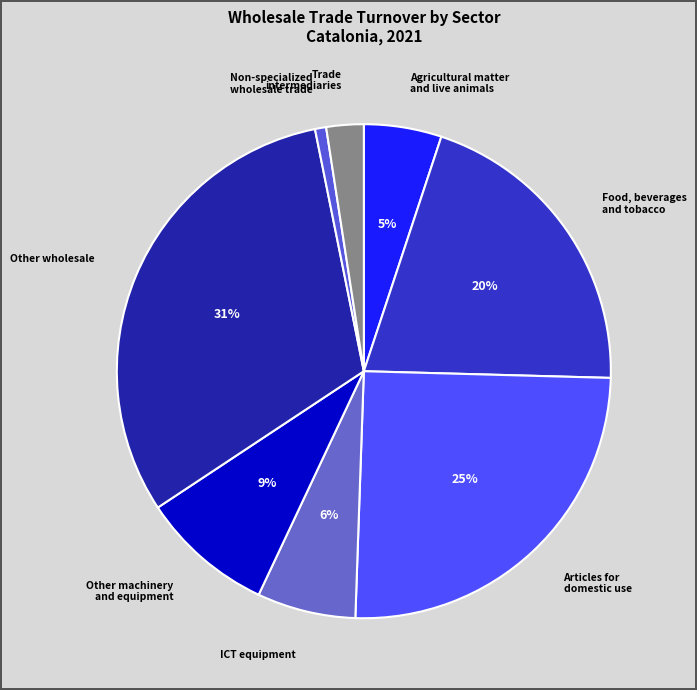

How many slices are in this pie chart?

8